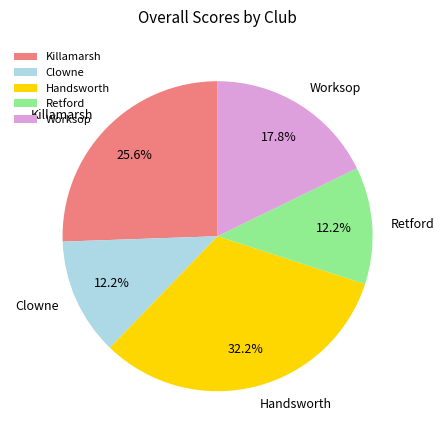

Do Retford and Handsworth together represent more than half of the pie?

No